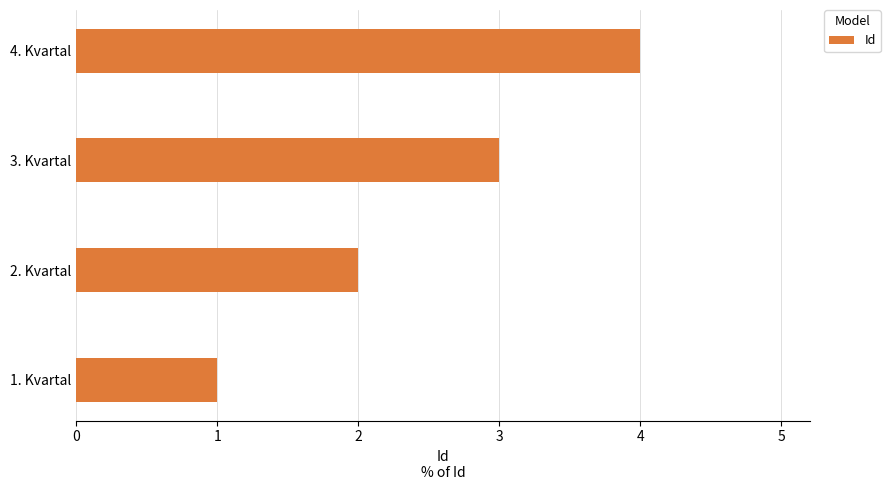

The value at 1. Kvartal is 1. True or false?

True